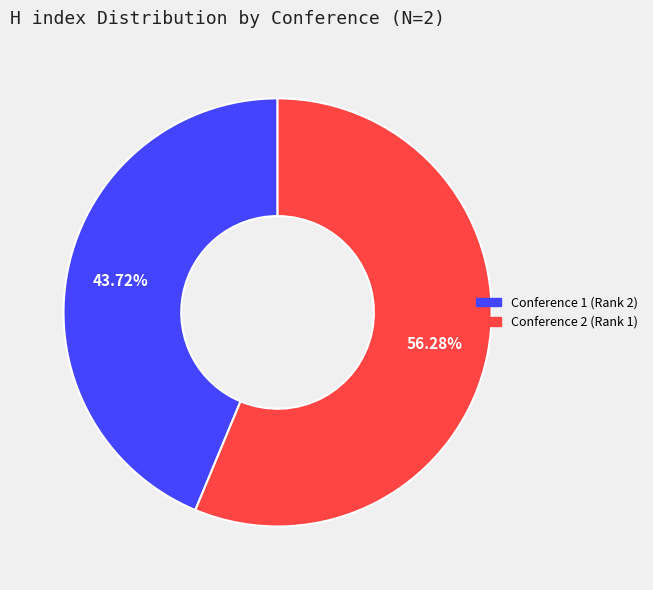

Is there a majority slice in this chart?

Yes